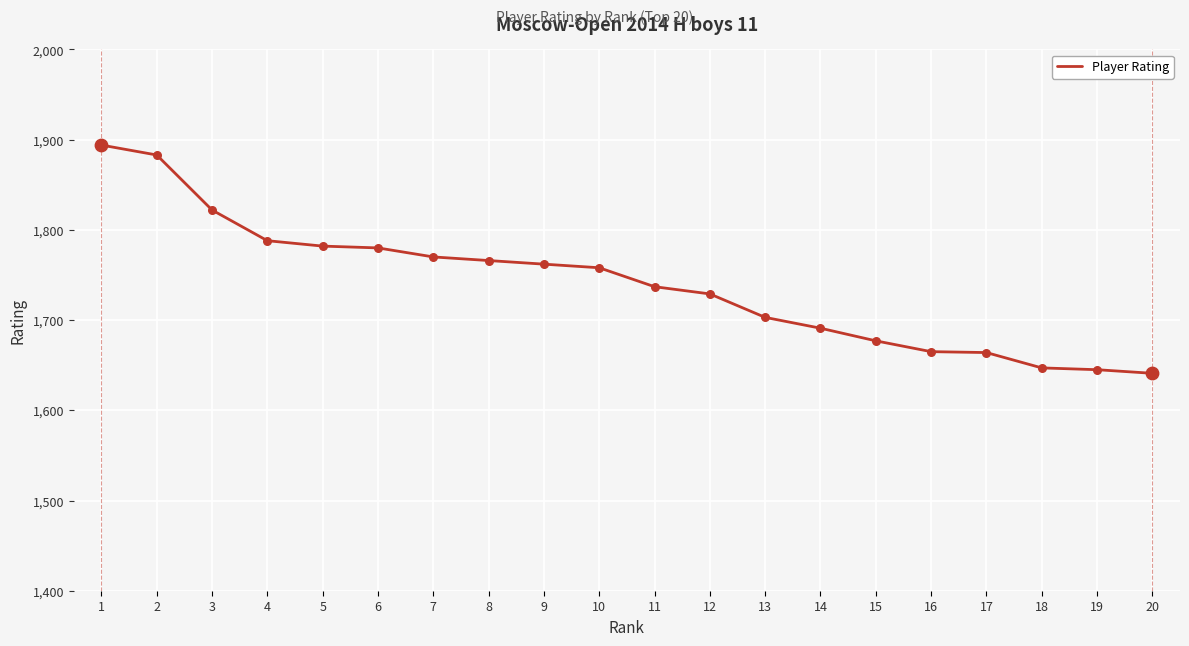

Approximately how many times larger is the value at 2 compared to 11?

1.1